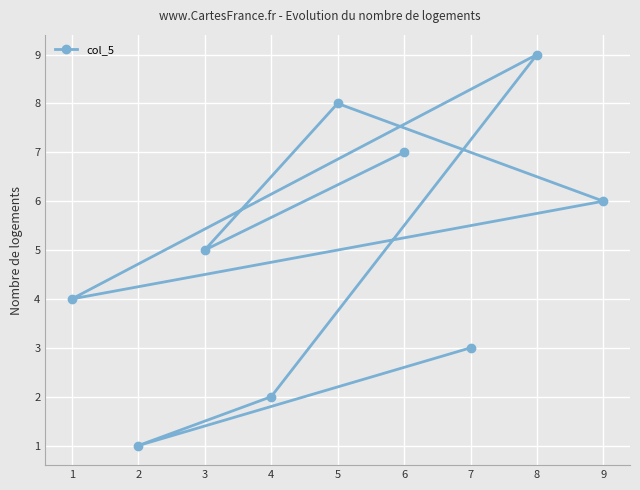

What is the smallest value displayed?

1